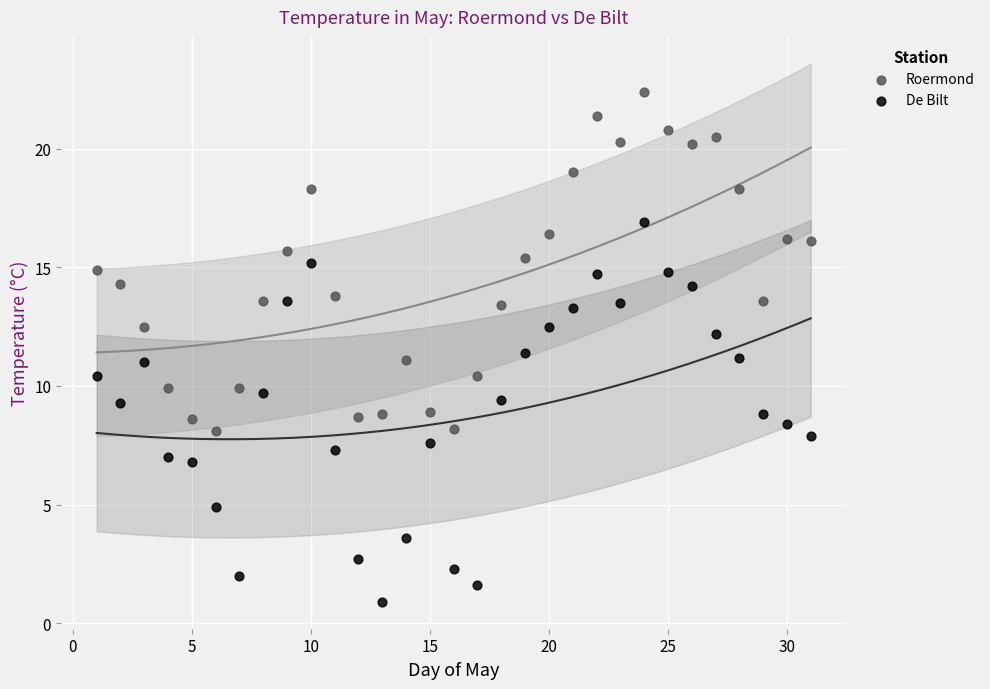

Which series reaches the maximum Y coordinate?

Roermond